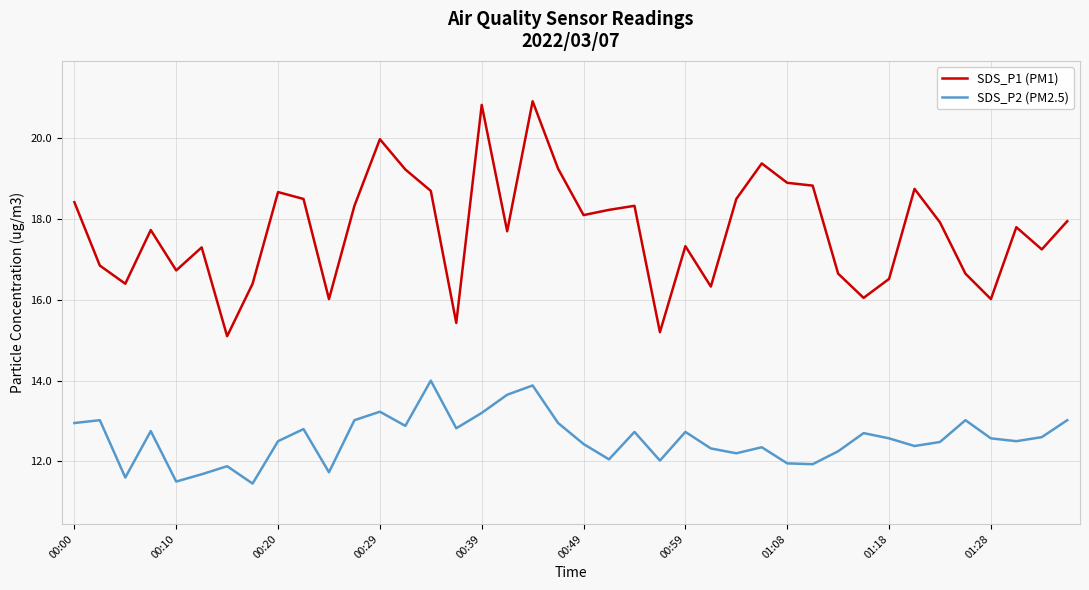

What is the greatest value displayed?

20.9